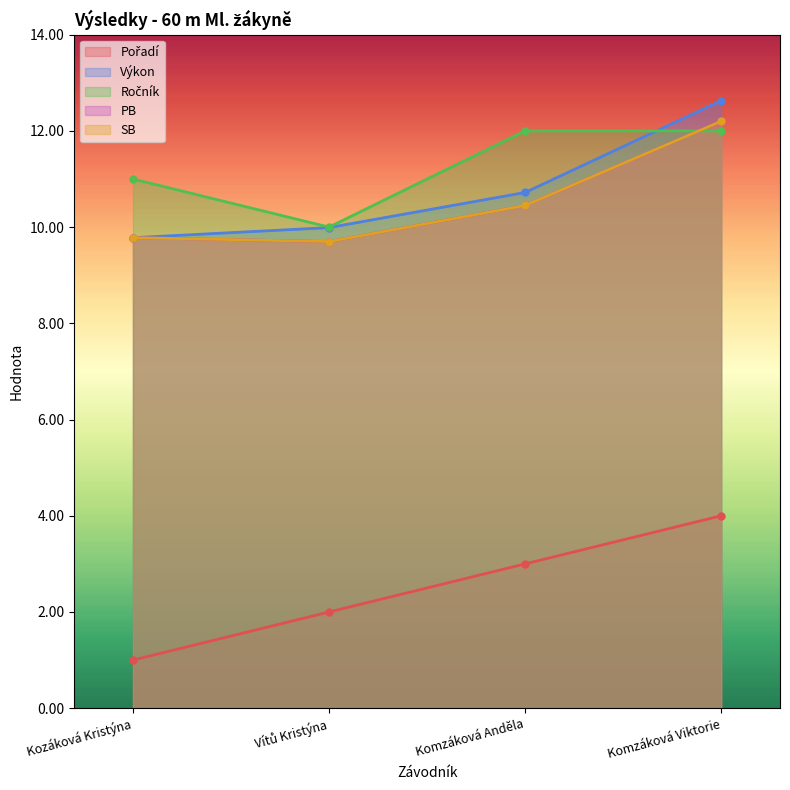

Rank the series at Komzáková Viktorie from lowest to highest value.

Pořadí, Ročník, PB, SB, Výkon